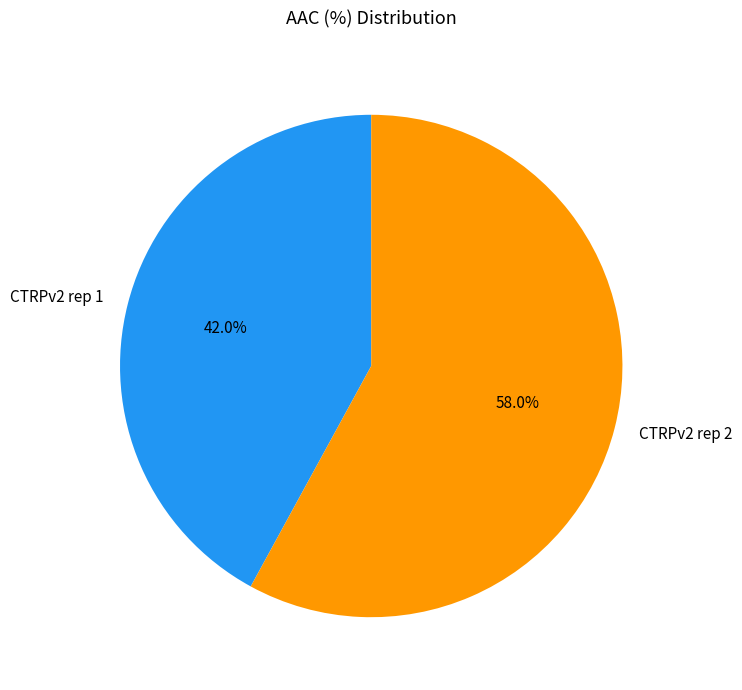

How many segments does this pie chart have?

2